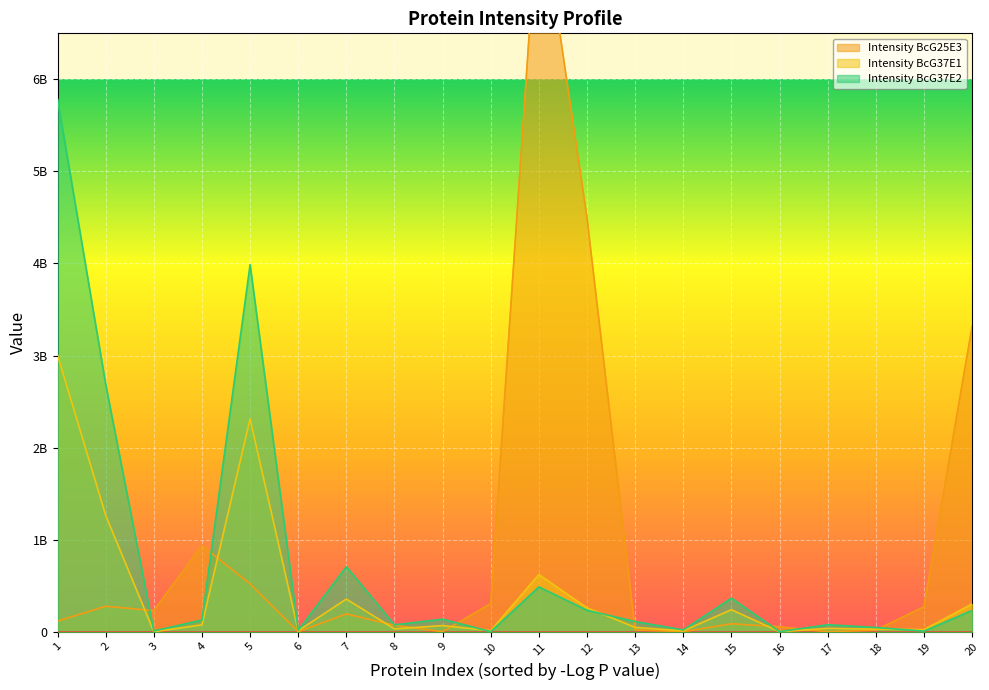

True or false: Intensity BcG37E2 and Intensity BcG37E1 intersect in this chart.

True